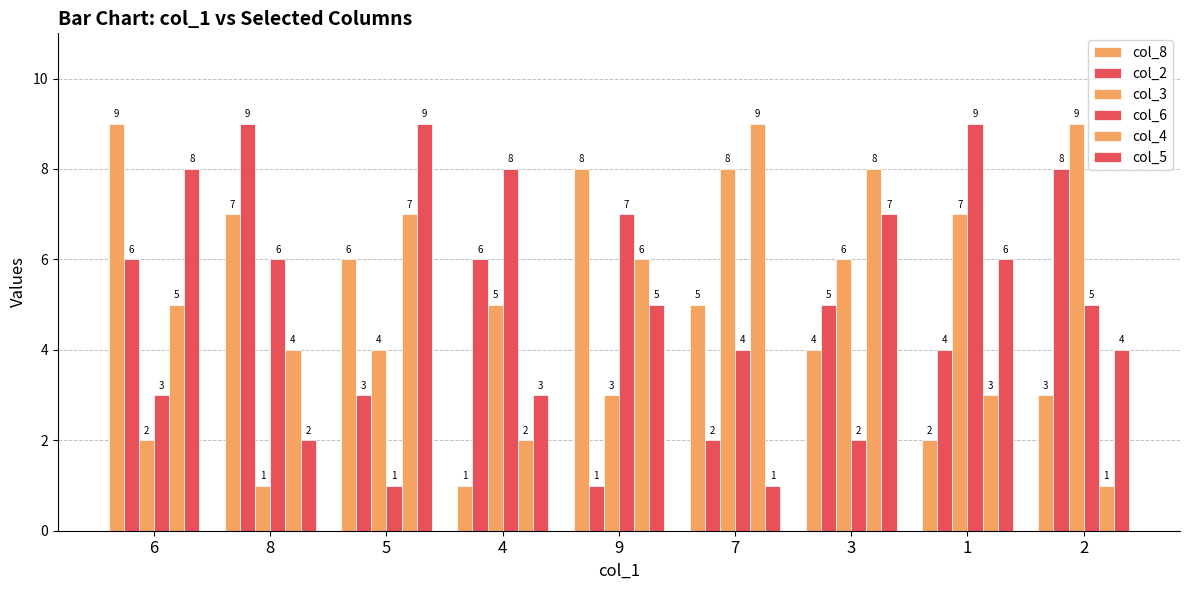

True or false: col_4 has a value of 5 at 6.

True